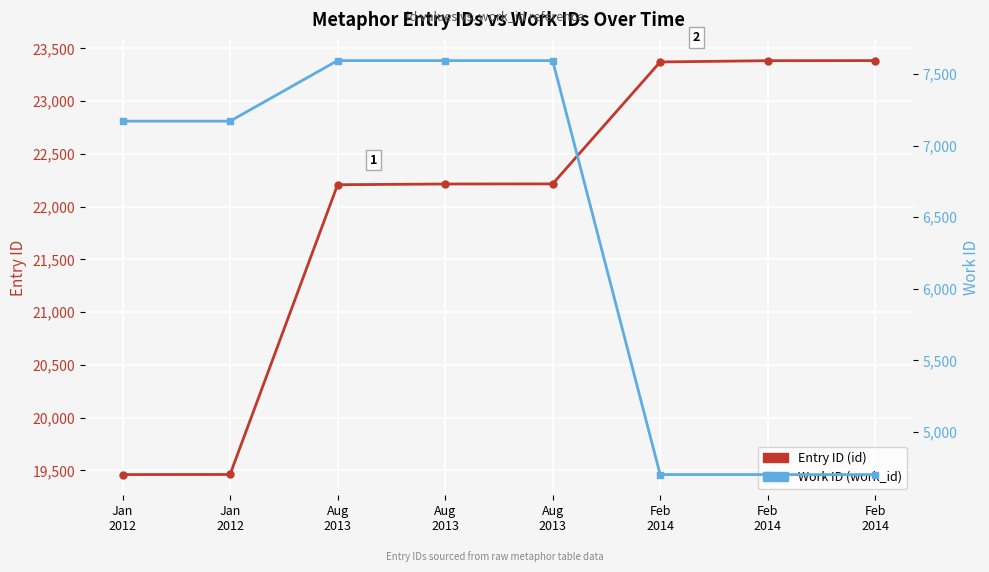

What is the difference between the second highest and minimum values in the Work ID (work_id) series?

2891